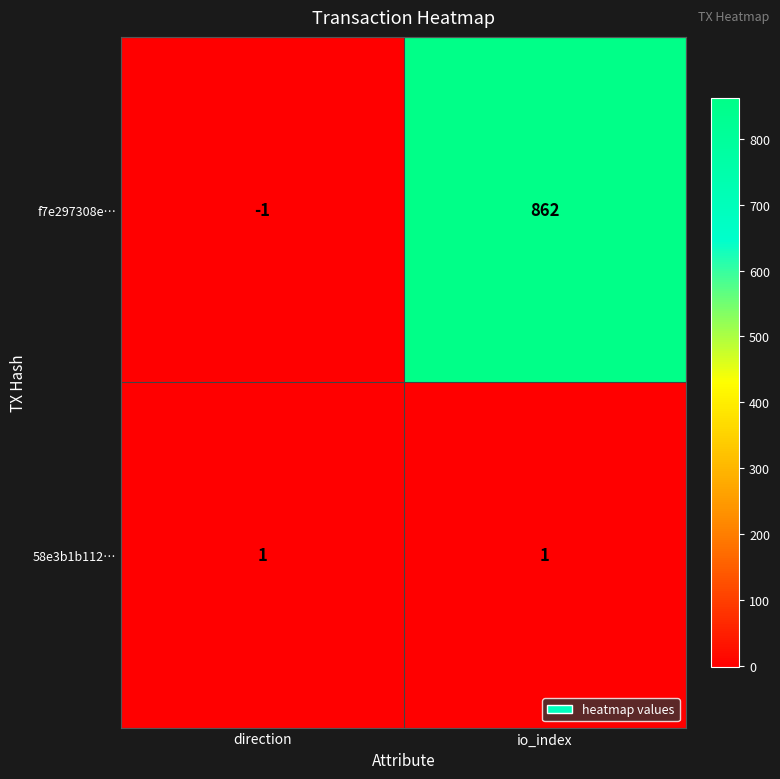

Which series has the largest total across all categories?

f7e297308e…